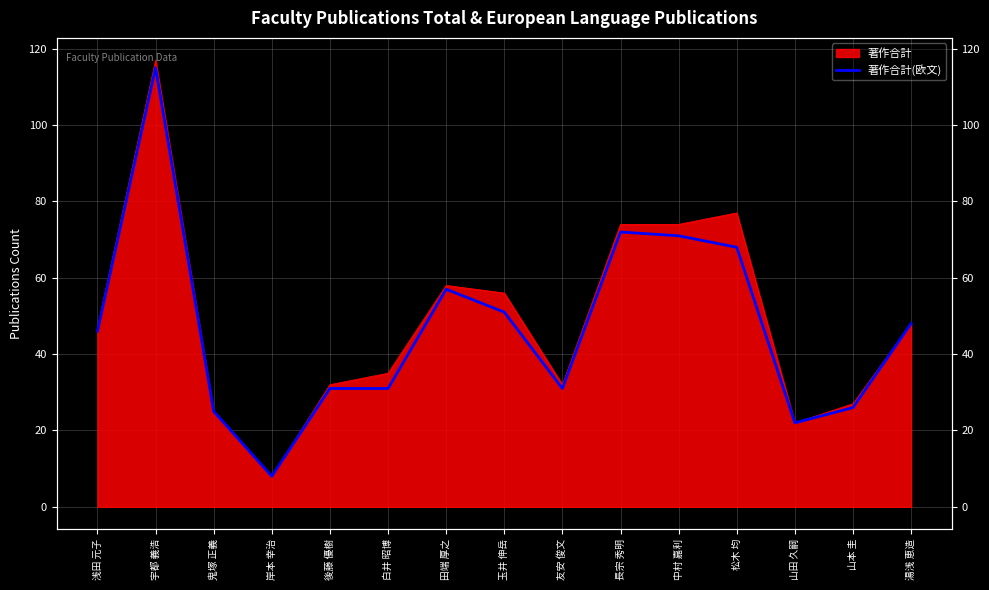

Which category has the lowest value across all series?

岸本 幸治